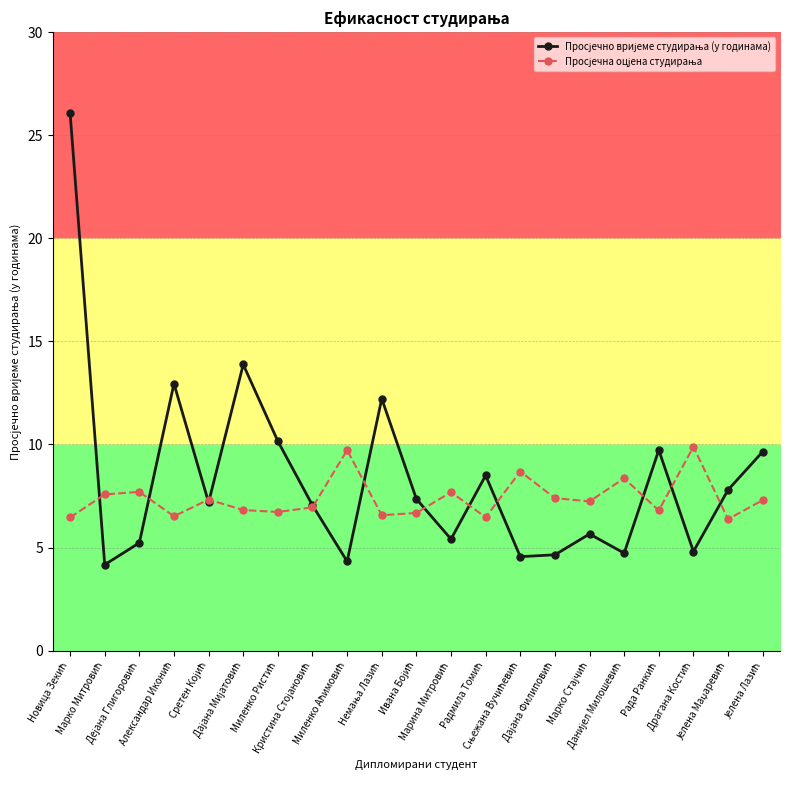

How many distinct data groups are displayed?

2